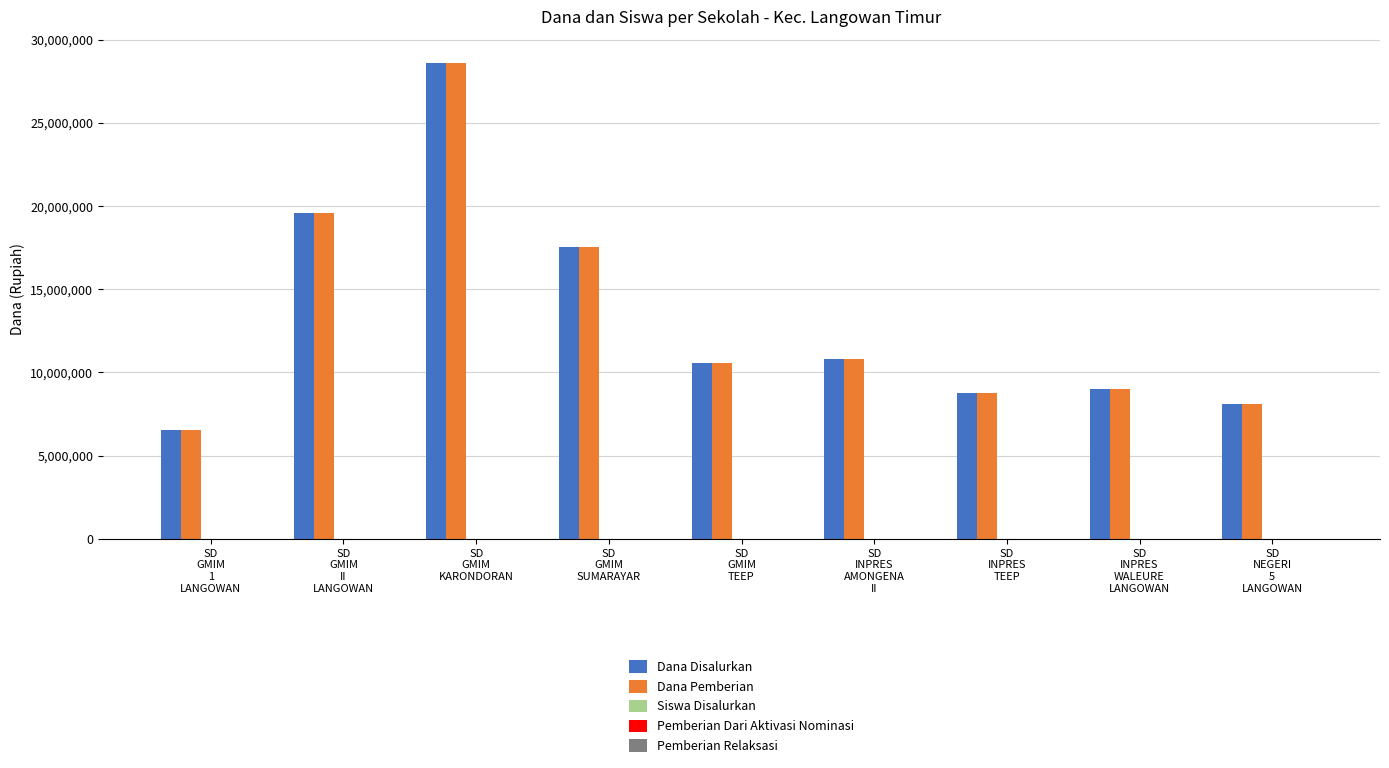

How many groups of bars are there?

9